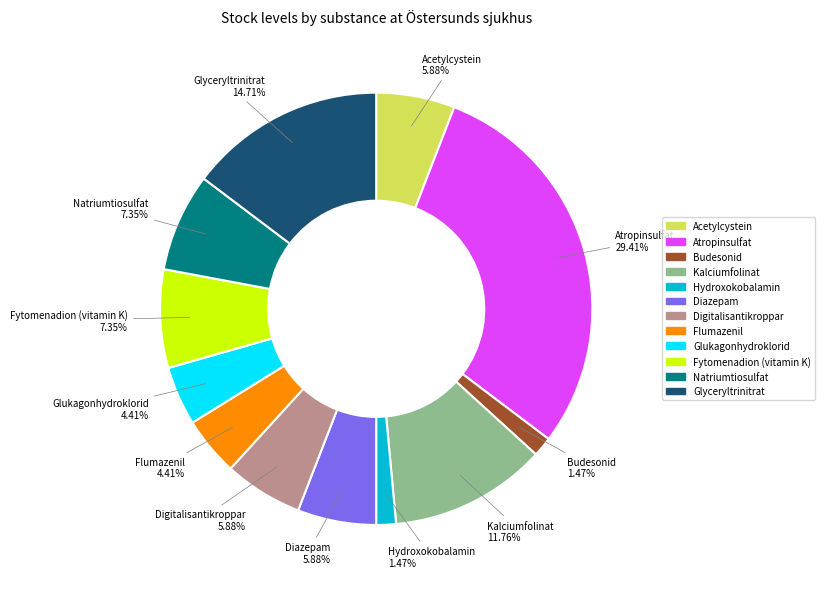

Is there a majority slice in this chart?

No